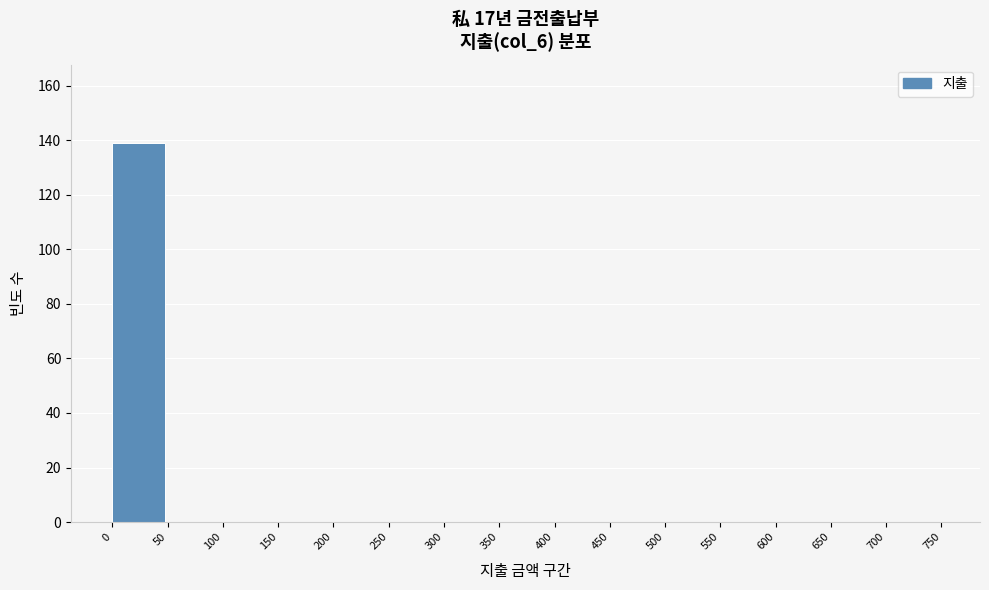

Reading left to right, transcribe this chart: for each bar, give the range it covers on the x-axis and its height. The values are not printed on the chart, so give them approximately, as read against the axis.

0 to 50: 140
50 to 100: 0
100 to 150: 0
150 to 200: 0
200 to 250: 0
250 to 300: 0
300 to 350: 0
350 to 400: 0
400 to 450: 0
450 to 500: 0
500 to 550: 0
550 to 600: 0
600 to 650: 0
650 to 700: 0
700 to 750: 0